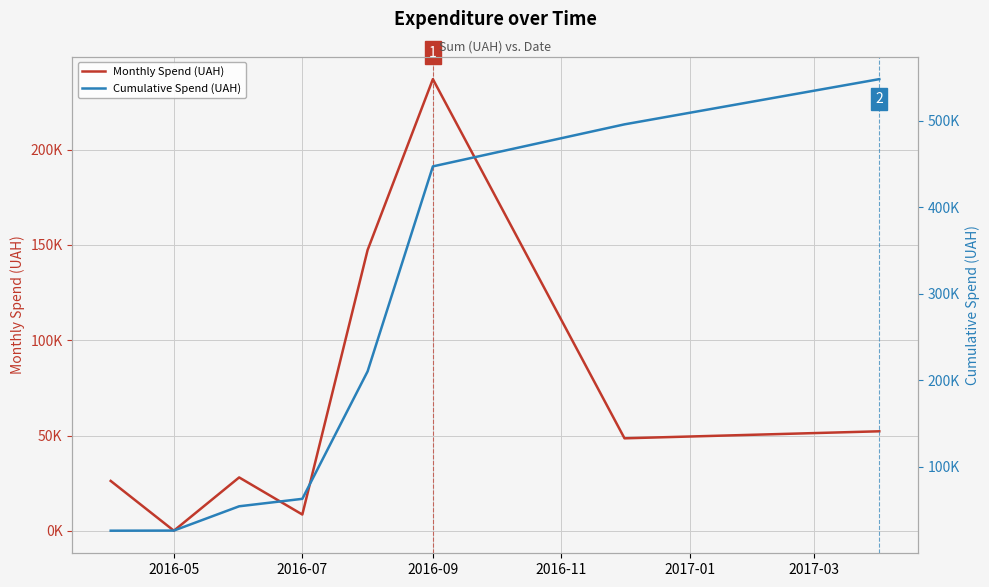

True or false: Cumulative Spend (UAH) and Monthly Spend (UAH) cross at least once.

False